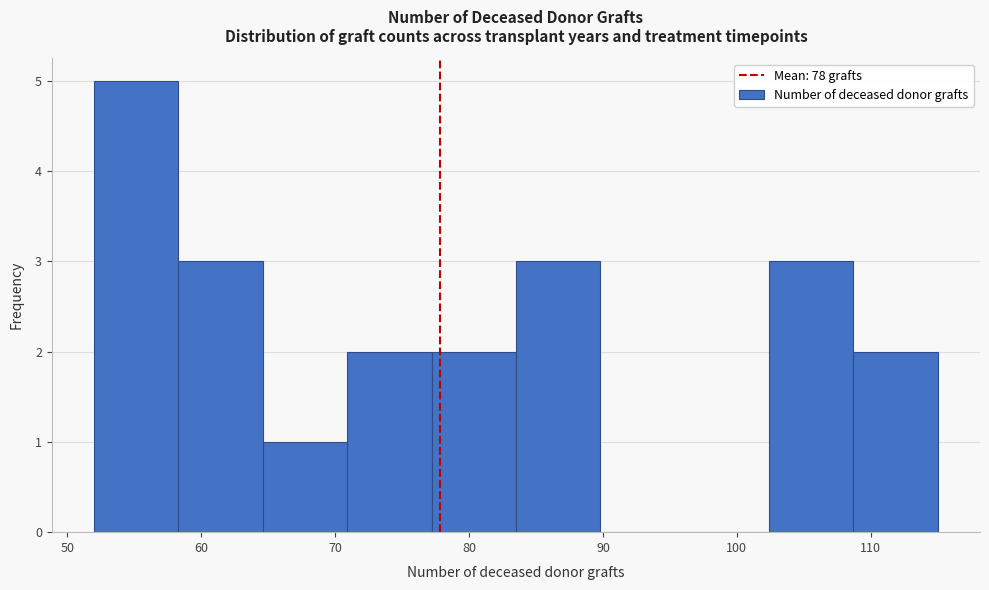

Over which range of the x-axis is the bar tallest?

52.0 to 58.3